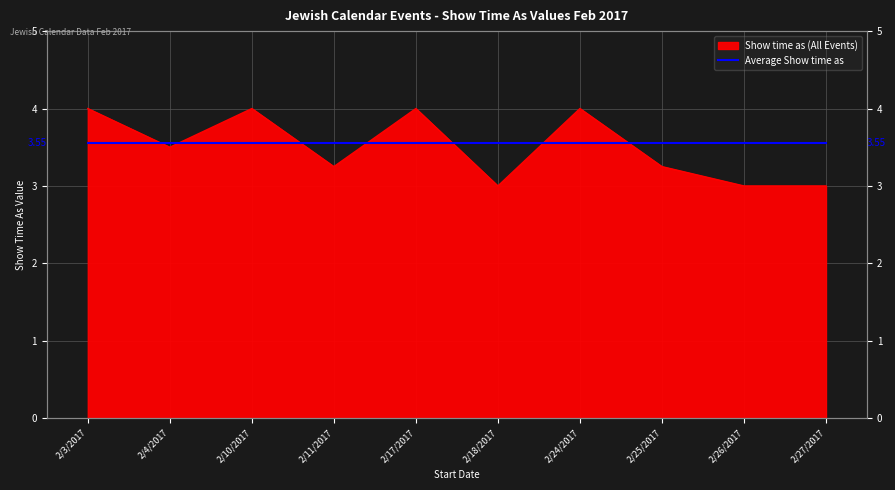

Rank the categories by value from highest to lowest.

2/3/2017, 2/10/2017, 2/17/2017, 2/24/2017, 2/4/2017, 2/11/2017, 2/25/2017, 2/18/2017, 2/26/2017, 2/27/2017